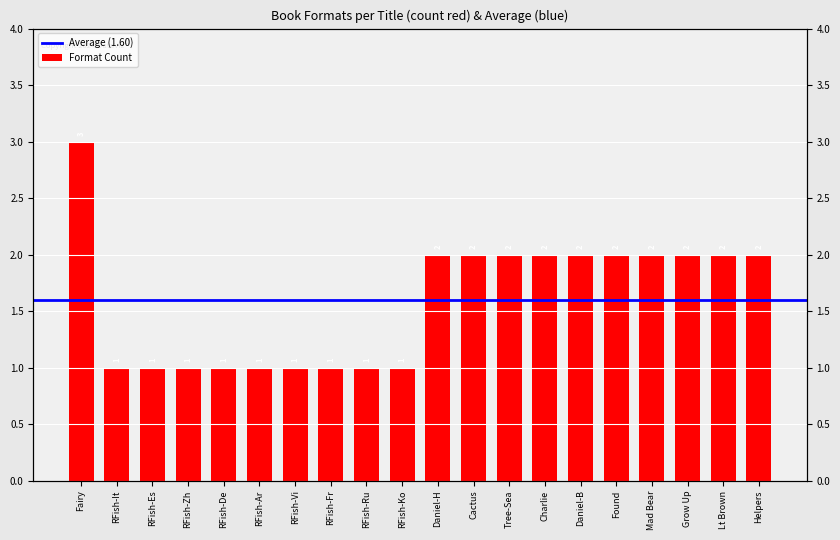

What is the value of the 12th bar from the left?

2